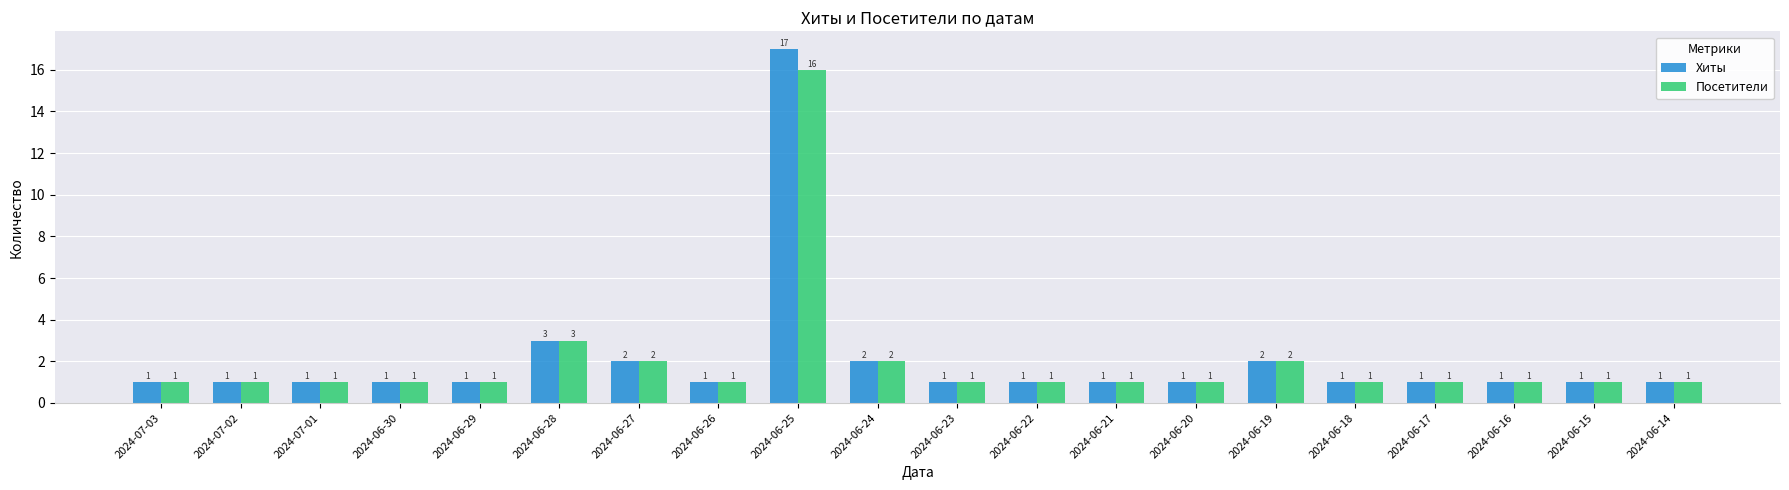

Which series has the largest range (max minus min)?

Хиты